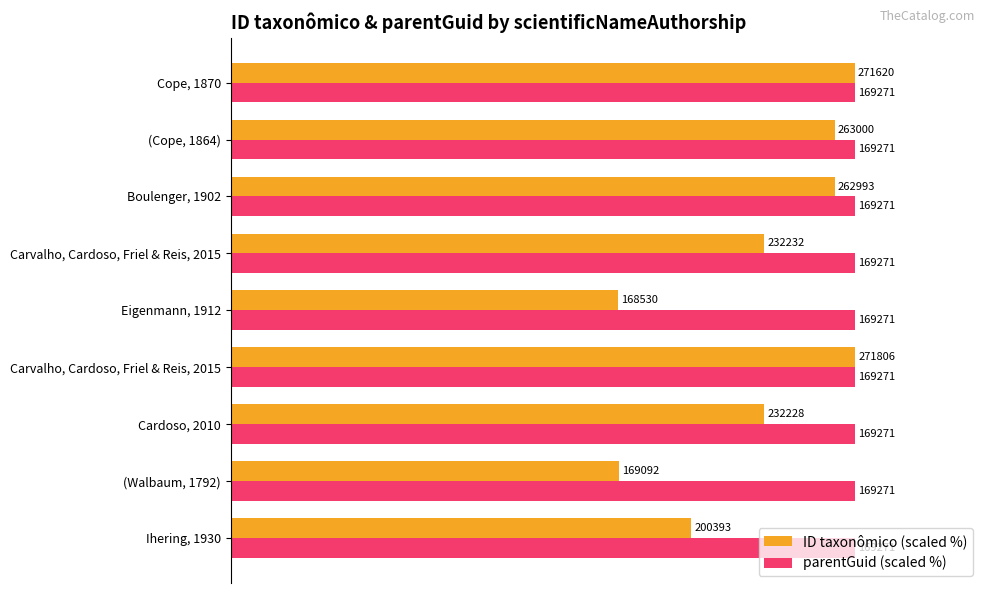

List the series in order of their overall mean, highest first.

ID taxonômico (scaled %), parentGuid (scaled %)